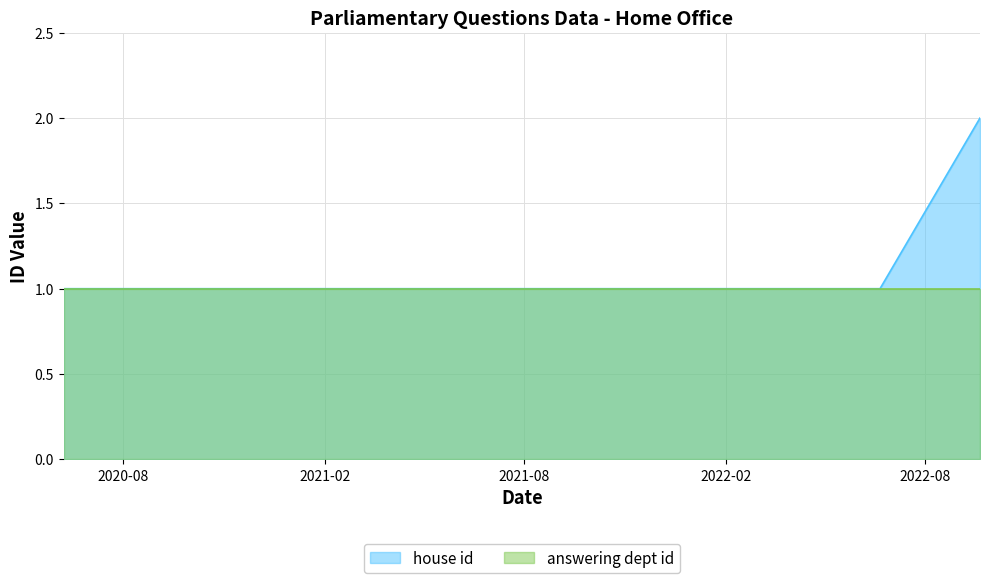

Does the chart display data point markers on the line(s)?

No